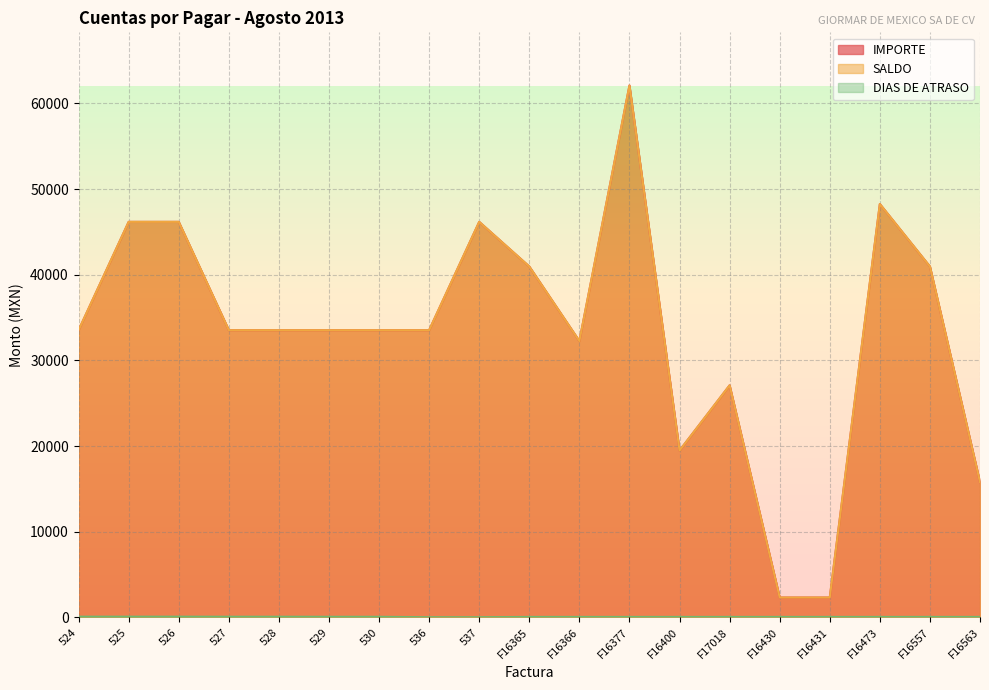

What is the smallest value displayed?

22.0